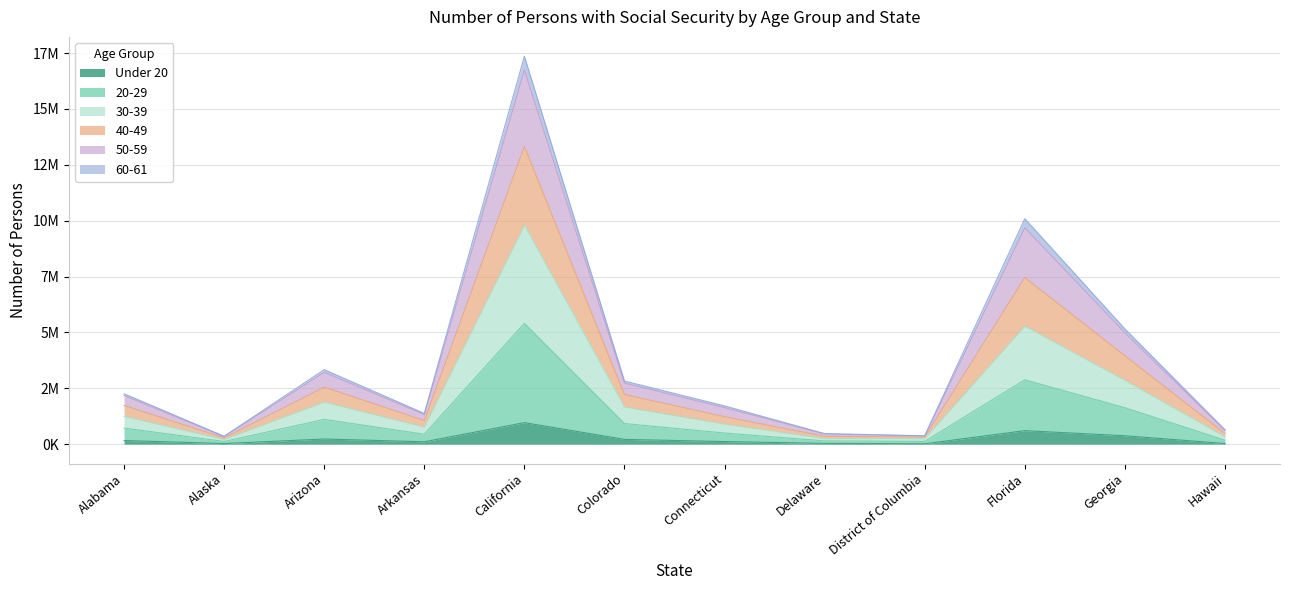

What is the difference between the 20-29 values at District of Columbia and Arkansas?

322986